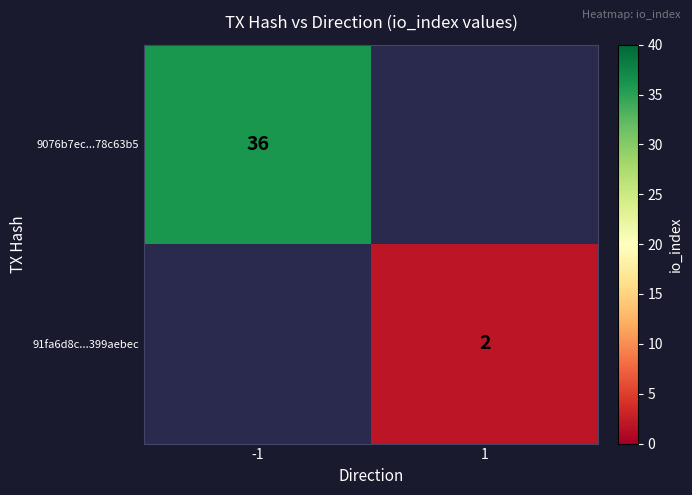

The value of 91fa6d8c...399aebec at 1 is 4. True or false?

False